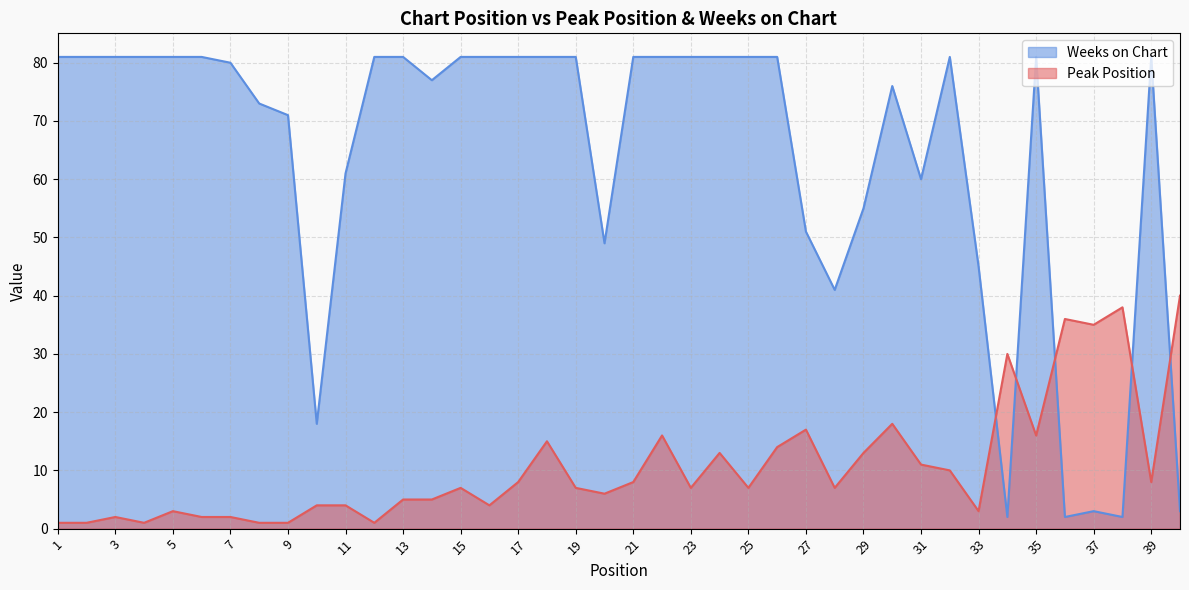

How many data points in Weeks on Chart are less than 81?

18